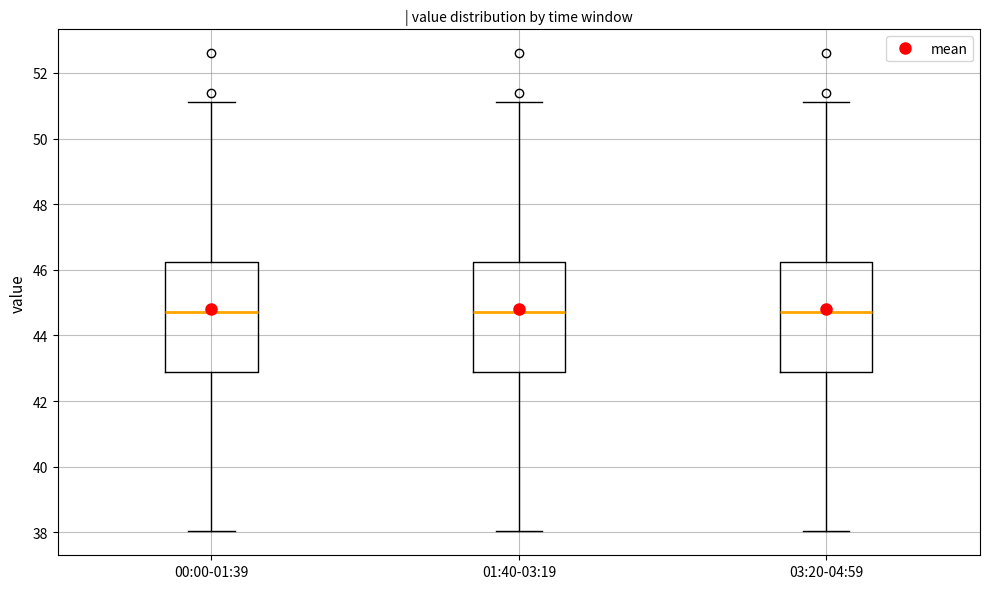

Reading left to right, transcribe this box plot: for each box, give where its median line is, the range the box spans, and where its two whiskers end, as read against the y-axis. The values are not printed on the chart, so give them approximately, as read against the axis.

00:00-01:39: median 44.8, box 42.8 to 46.2, whiskers 38.0 to 51.2
01:40-03:19: median 44.8, box 42.8 to 46.2, whiskers 38.0 to 51.2
03:20-04:59: median 44.8, box 42.8 to 46.2, whiskers 38.0 to 51.2